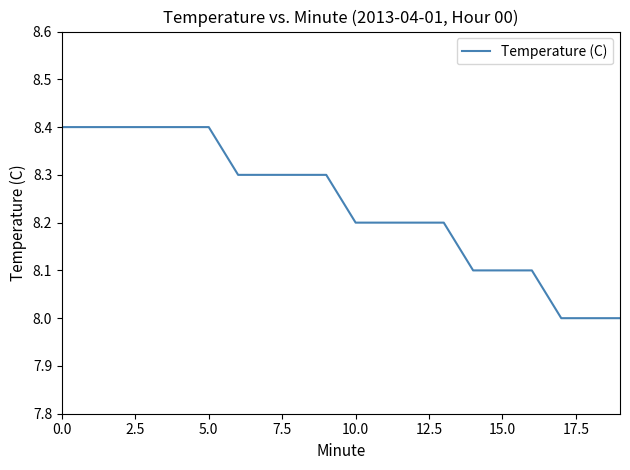

What is the difference between the maximum and minimum values?

0.4